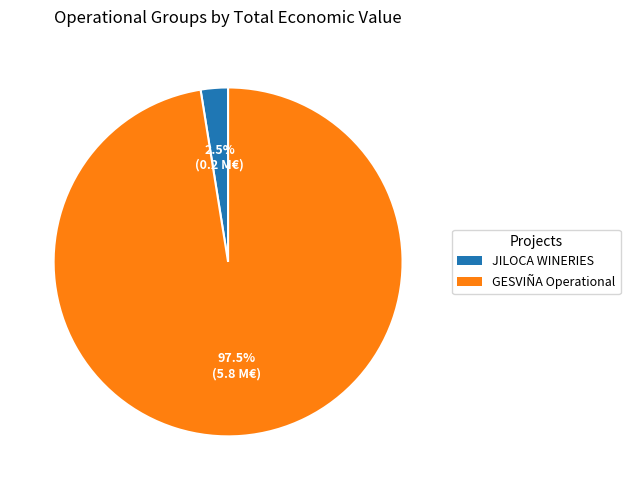

Is there any slice that represents more than half of the pie?

Yes